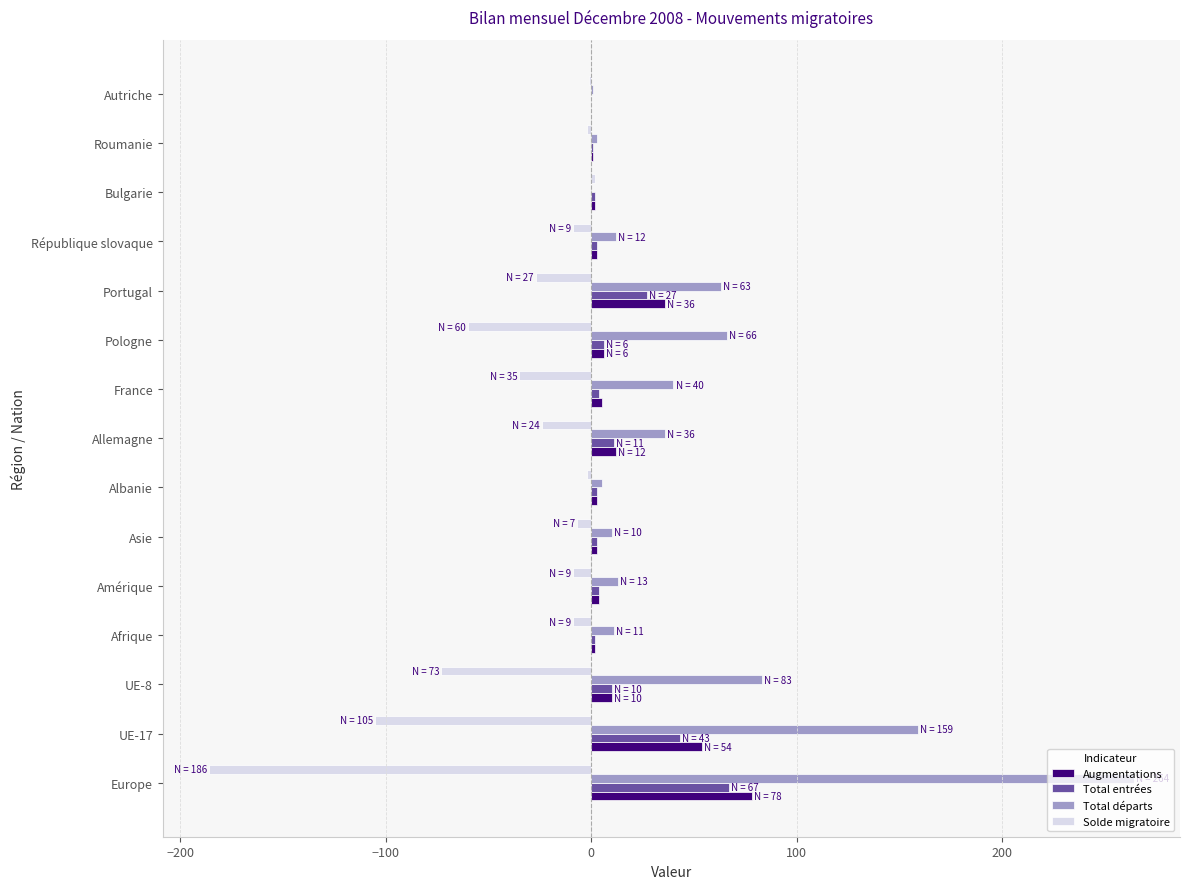

What is the sum of all Solde migratoire values?

-547